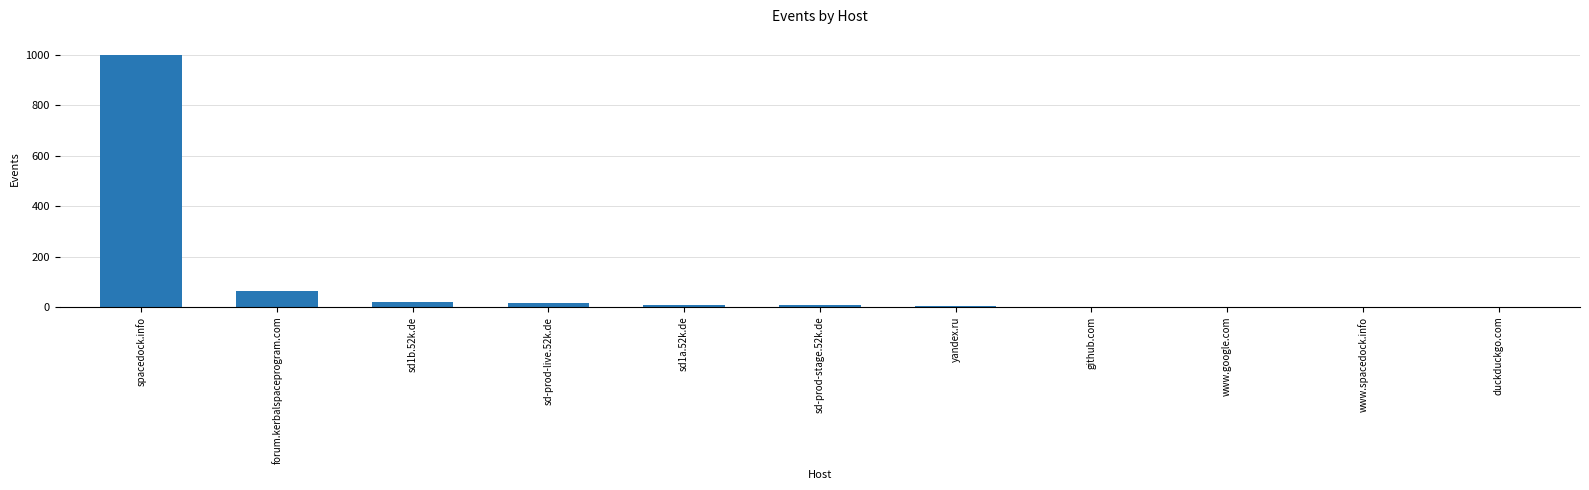

What is the change in value from sd1b.52k.de to yandex.ru?

-16